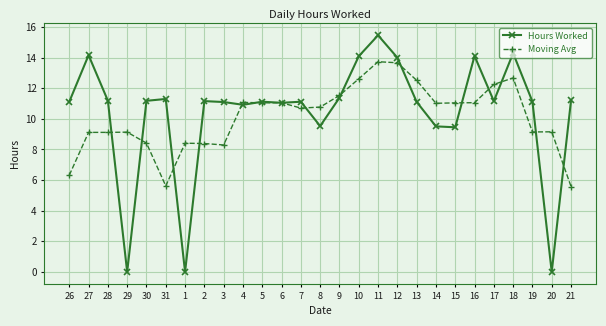

Is the value of Hours Worked at 16 greater than the value of Moving Avg at 4?

Yes